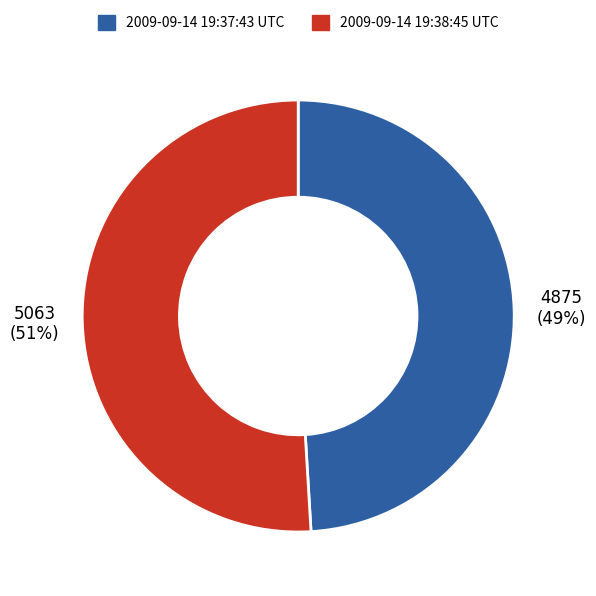

True or false: 2009-09-14 19:38:45 UTC accounts for 61% of the total.

False